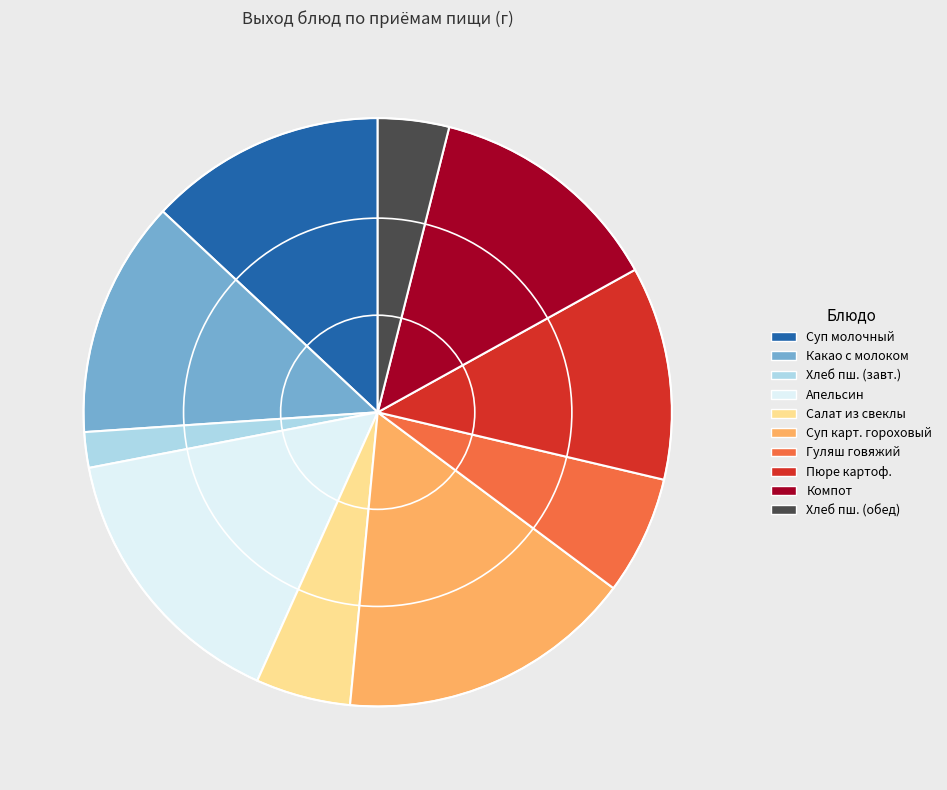

Approximately how many times larger is the value at Салат из свеклы compared to Гуляш говяжий?

0.8